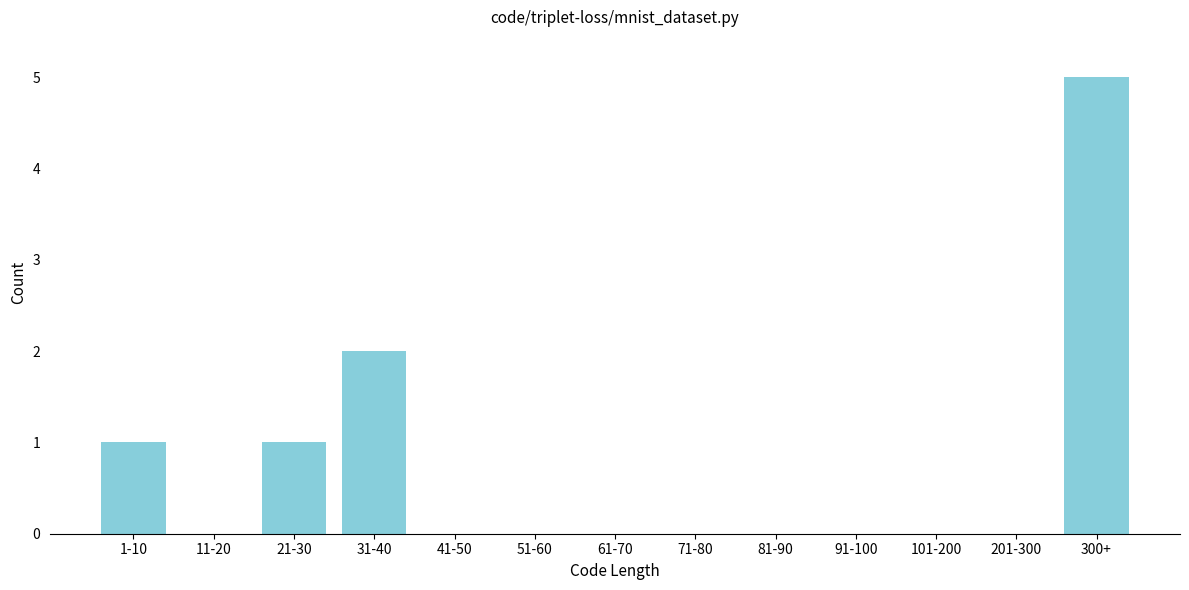

Is it true that the value at 51-60 is 0?

True